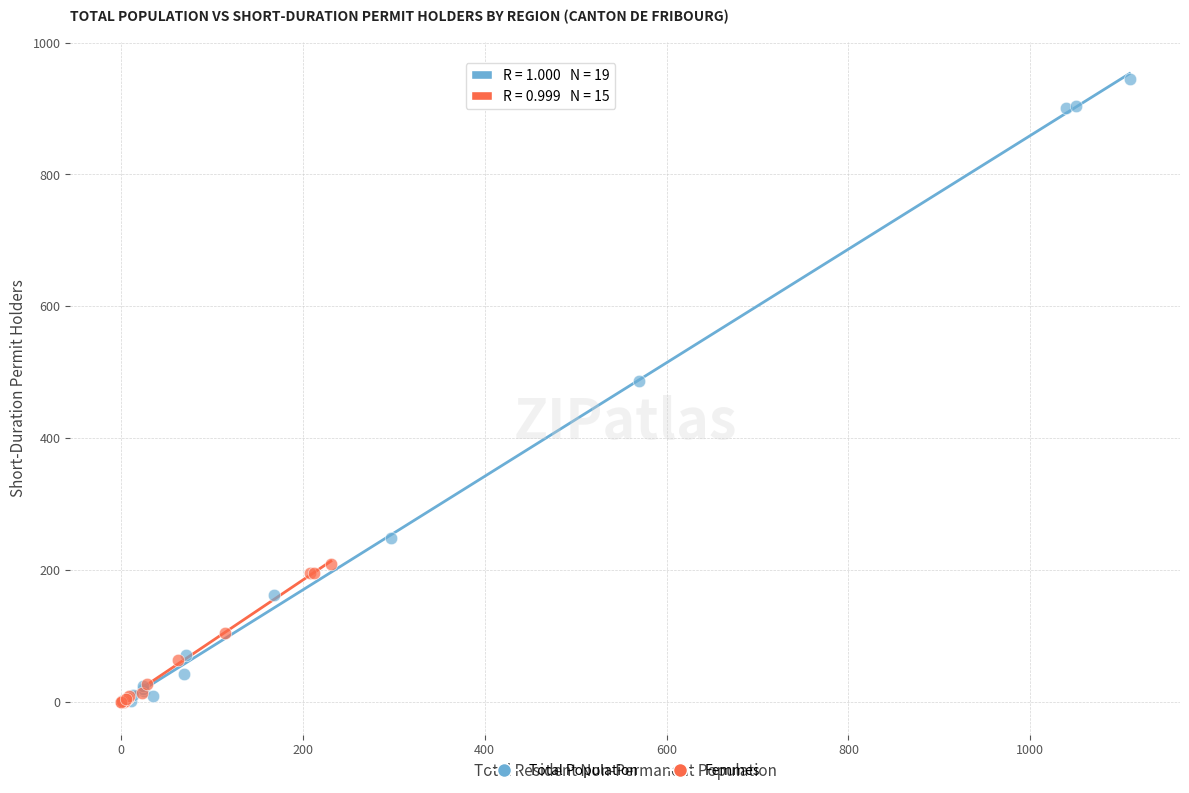

Which series reaches the maximum Y coordinate?

Total Population